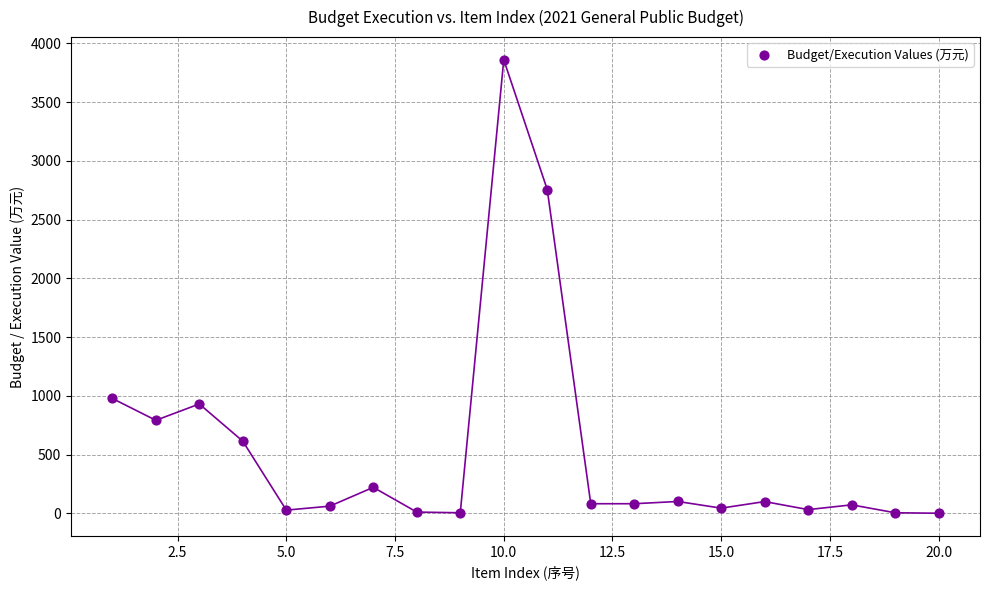

What Y value in the scatter plot is closest to 1930?

2755.2